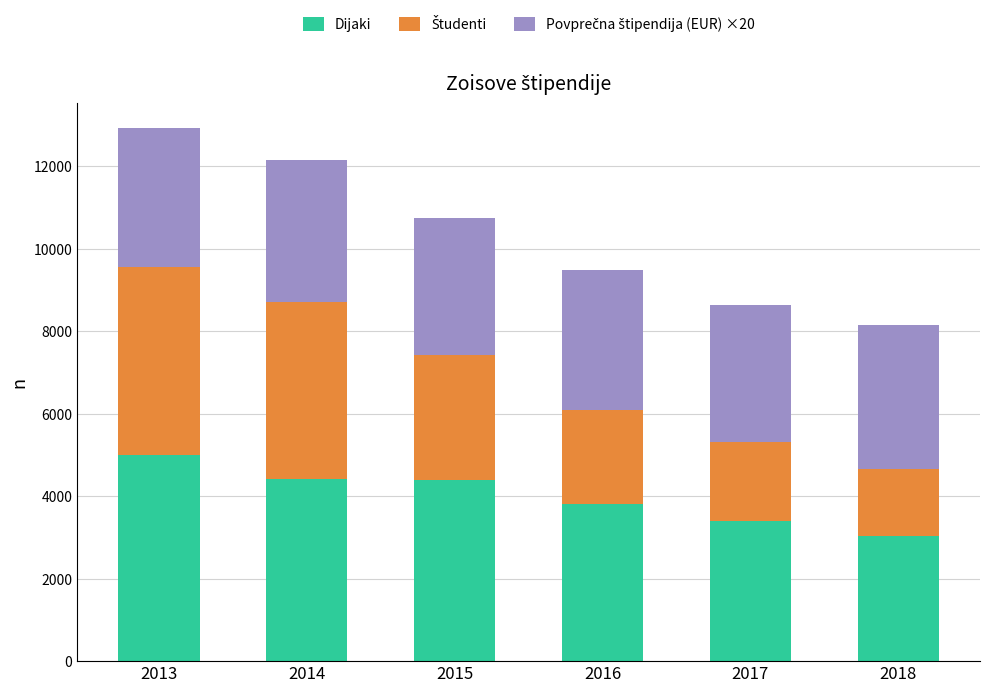

What is the sum of all Dijaki values?

24045